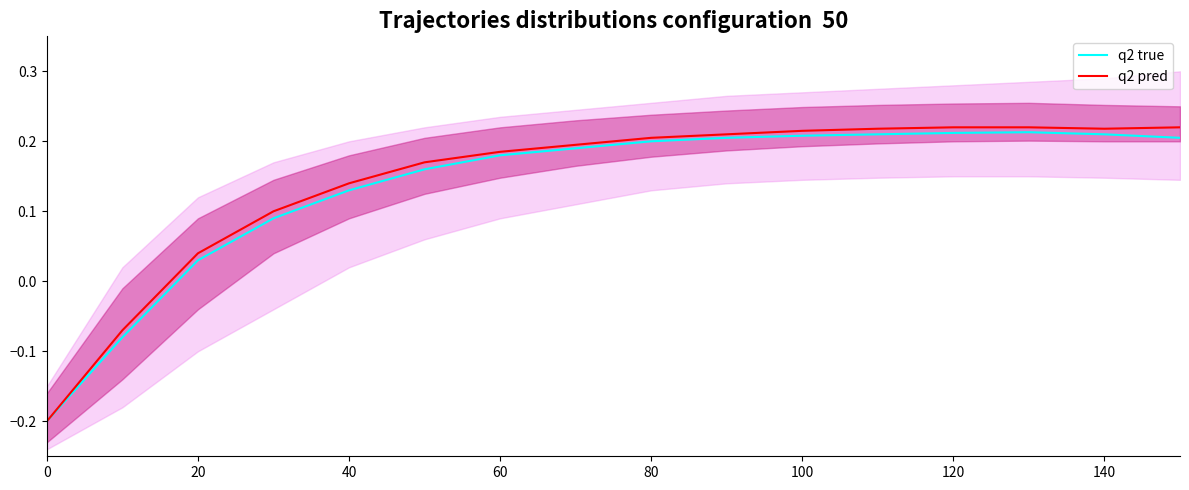

Where does the q2 pred series first go above 0?

20